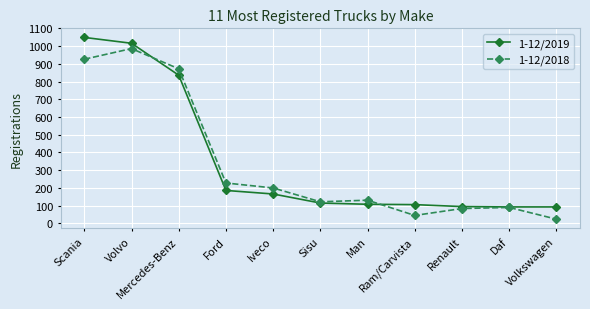

At how many categories does at least one series exceed 414?

3